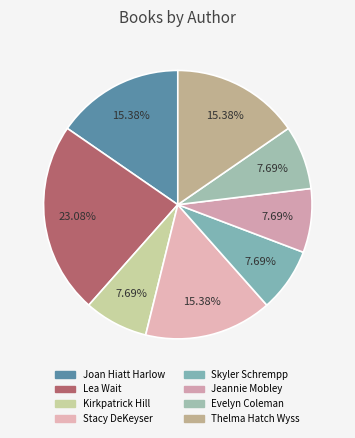

To the nearest percent, what portion does Evelyn Coleman represent?

8%